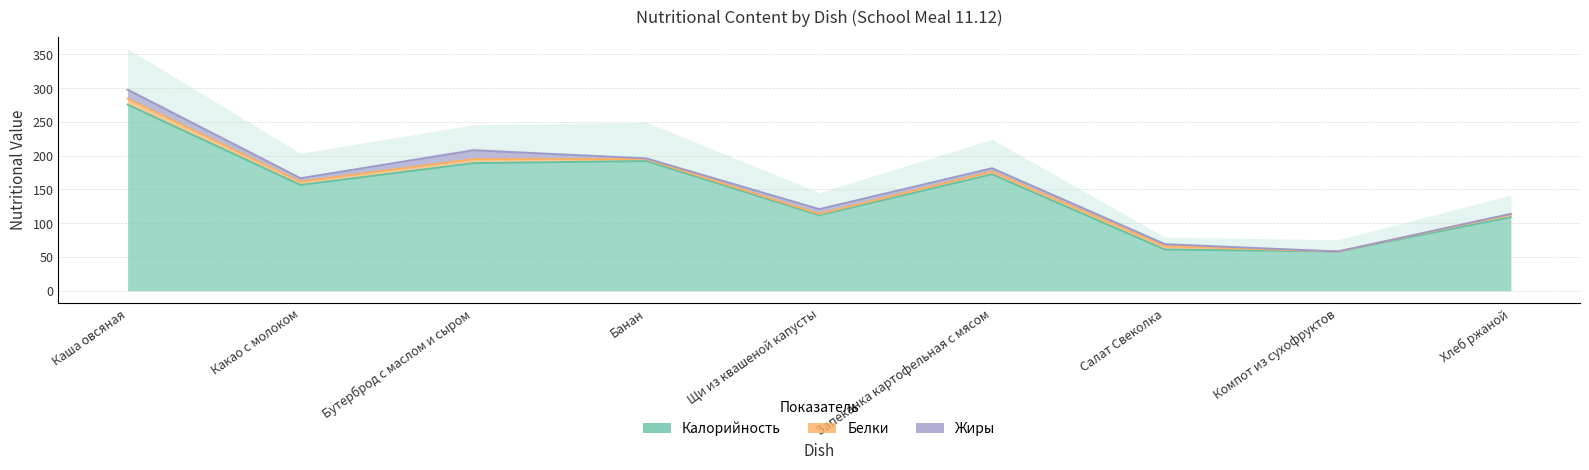

What is the label of the 1st point from the right?

Хлеб ржаной